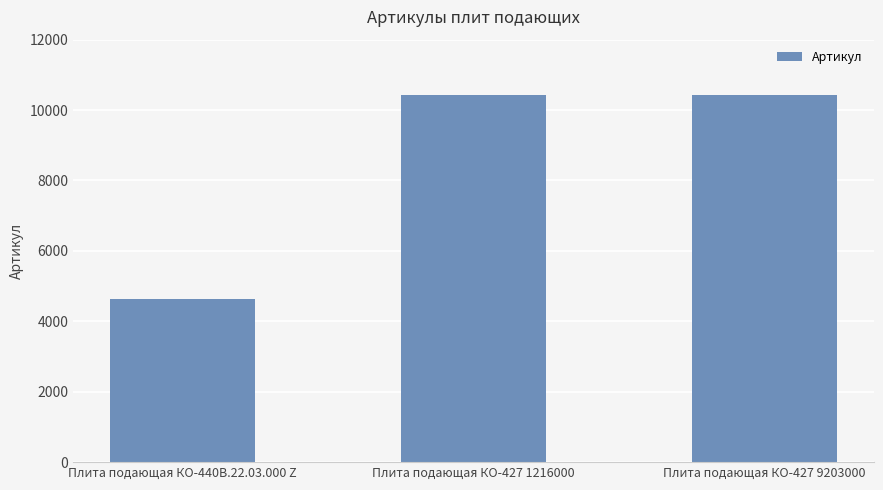

What is the sum of all values?

25493